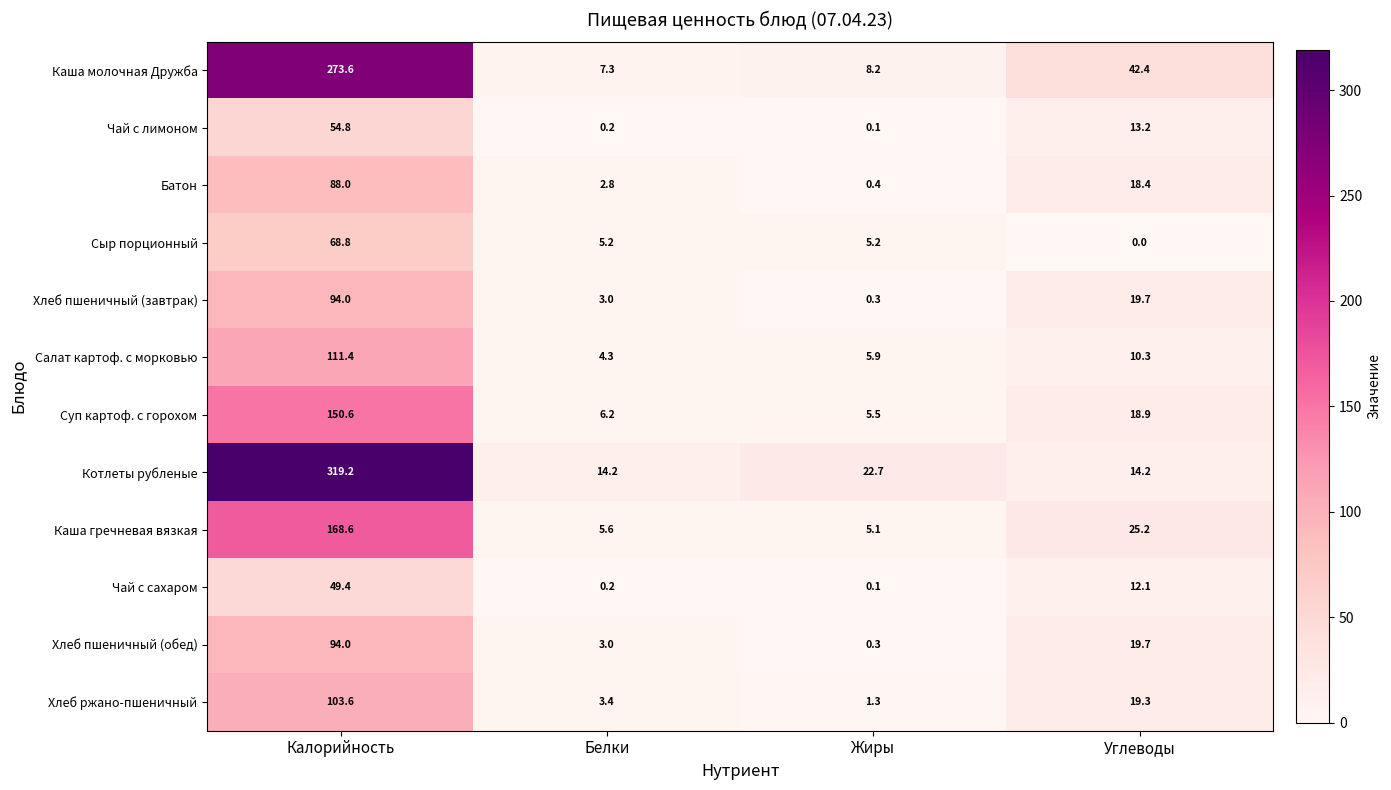

What is the difference between the second highest and second lowest values in the Каша гречневая вязкая series?

19.6